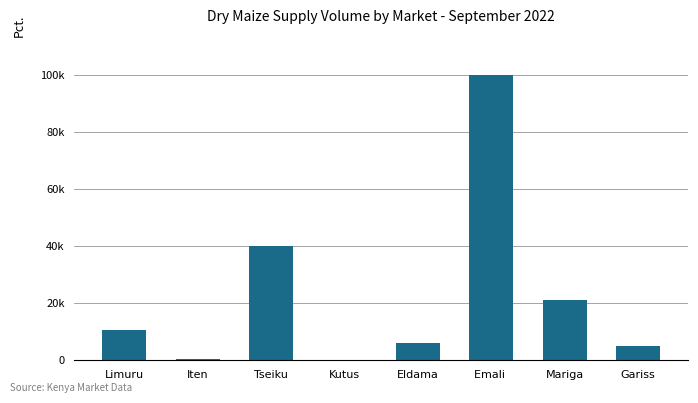

What position from the left is Emali ?

6